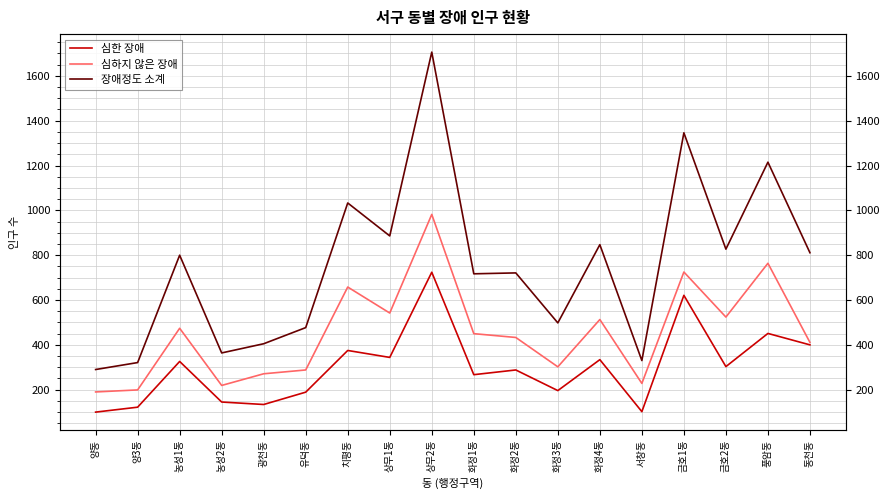

At which label does 심하지 않은 장애 reach its minimum?

양동